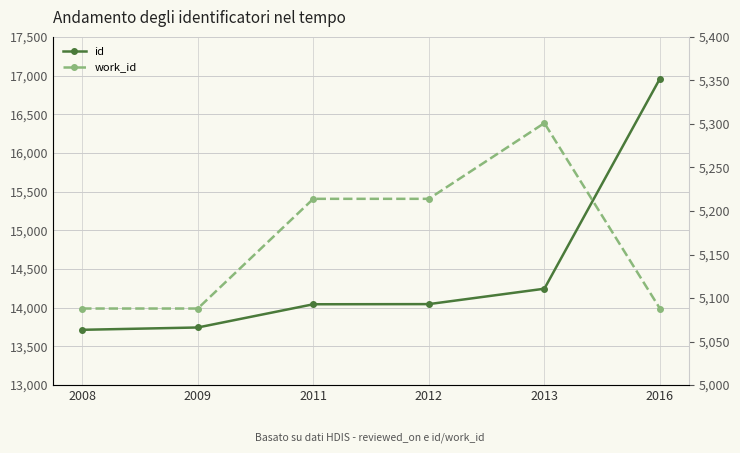

How many distinct data groups are displayed?

2